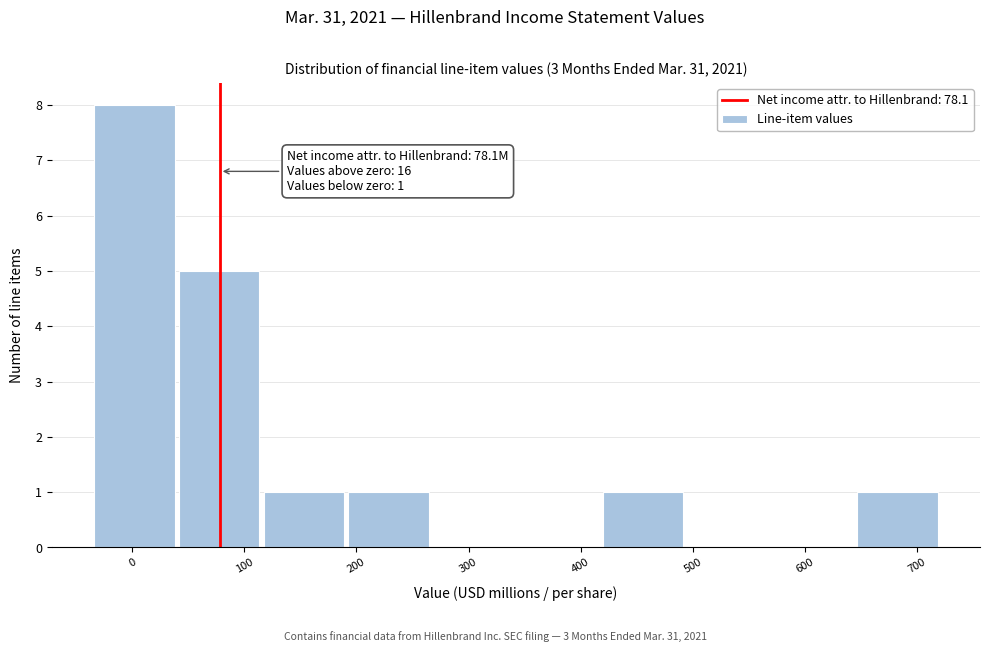

Which range on the x-axis has the tallest bar?

-30 to 40